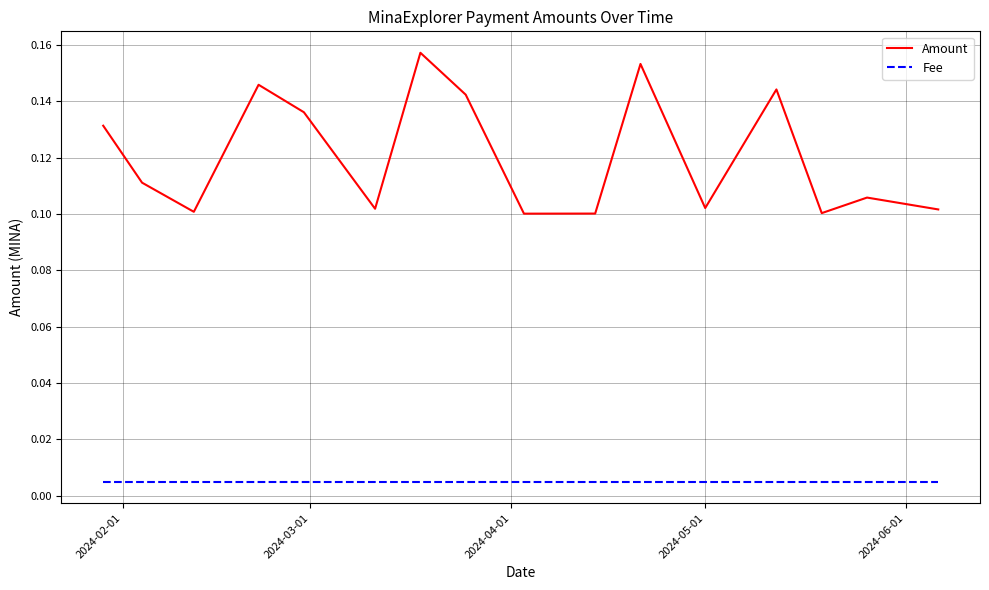

True or false: Amount and Fee intersect in this chart.

False